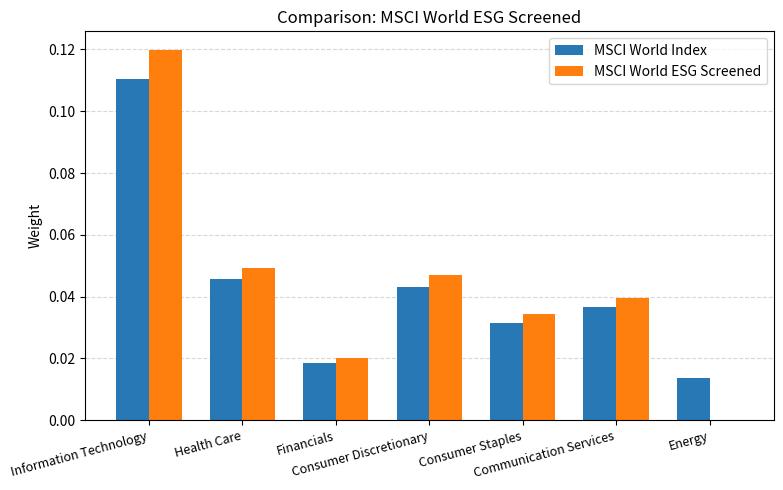

What is the sum of all MSCI World ESG Screened values?

0.3